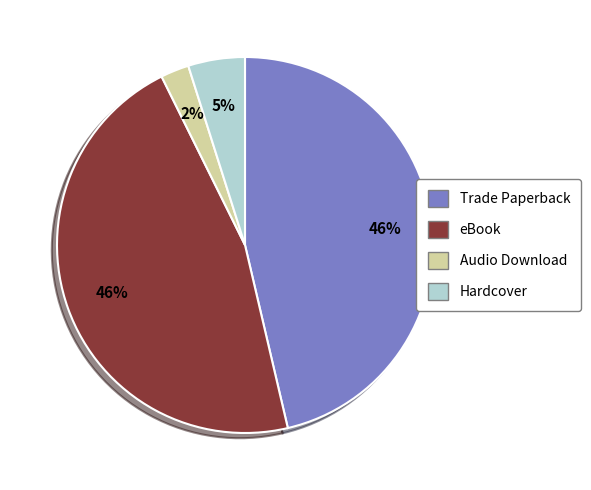

Count the number of slices in the pie.

4